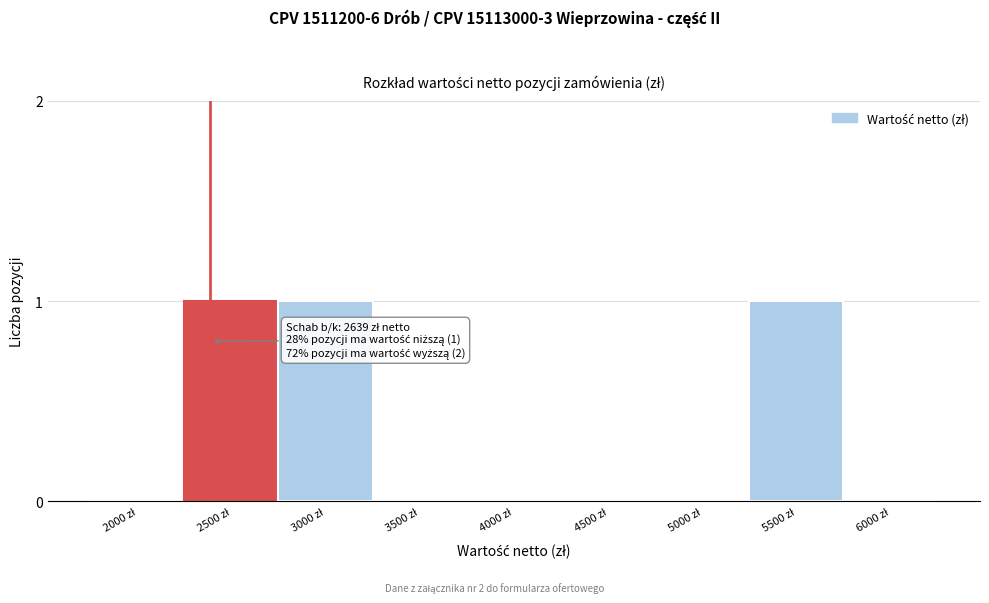

What is the sum of all values?

3